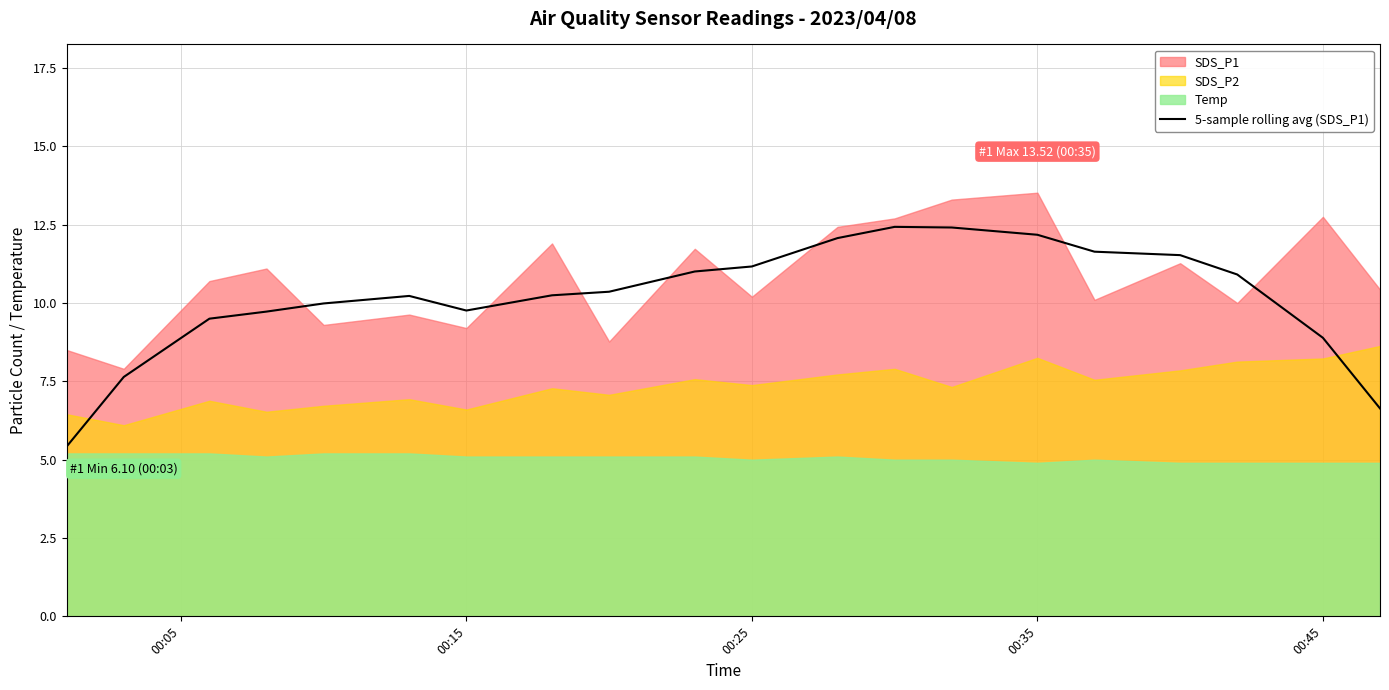

Reading right to left, transcribe all the data shown in this chart.

6.6	8.9	10.9	11.5	11.6	12.2	12.4	12.4	12.1	11.2	11.0	10.4	10.2	9.8	10.2	10.0	9.7	9.5	7.6	5.4